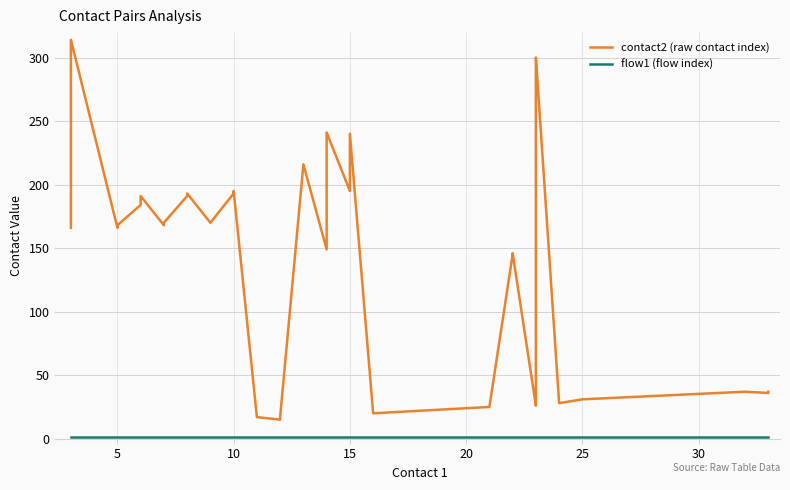

Which series has the largest range (max minus min)?

contact2 (raw contact index)